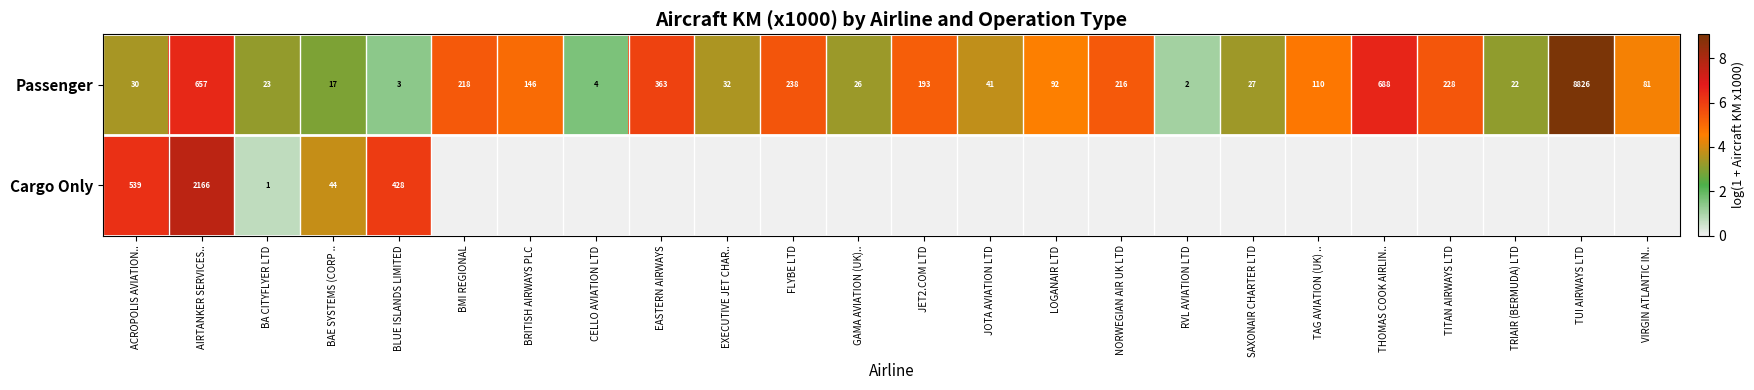

What is the difference between the Passenger values at NORWEGIAN AIR UK LTD and TITAN AIRWAYS LTD?

12